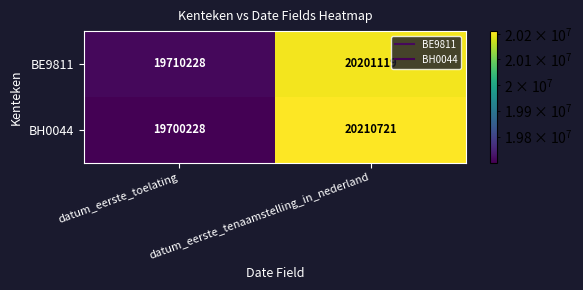

What is the difference between the highest and lowest values at datum_eerste_tenaamstelling_in_nederland?

9602